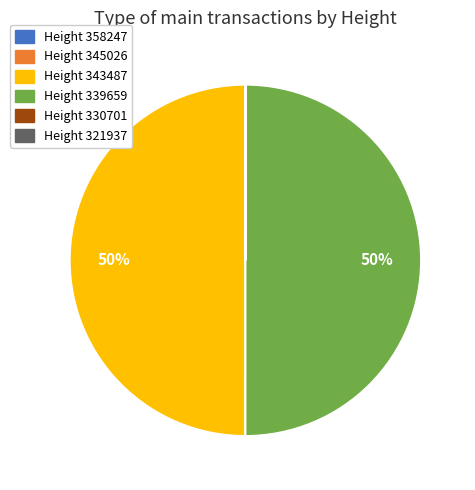

To the nearest percent, what is the average slice percentage?

17%